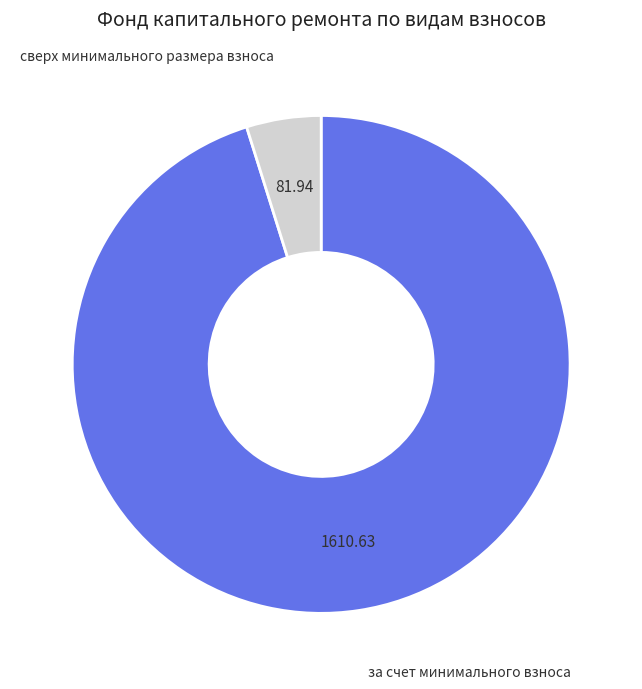

Is there any slice that represents more than half of the pie?

Yes